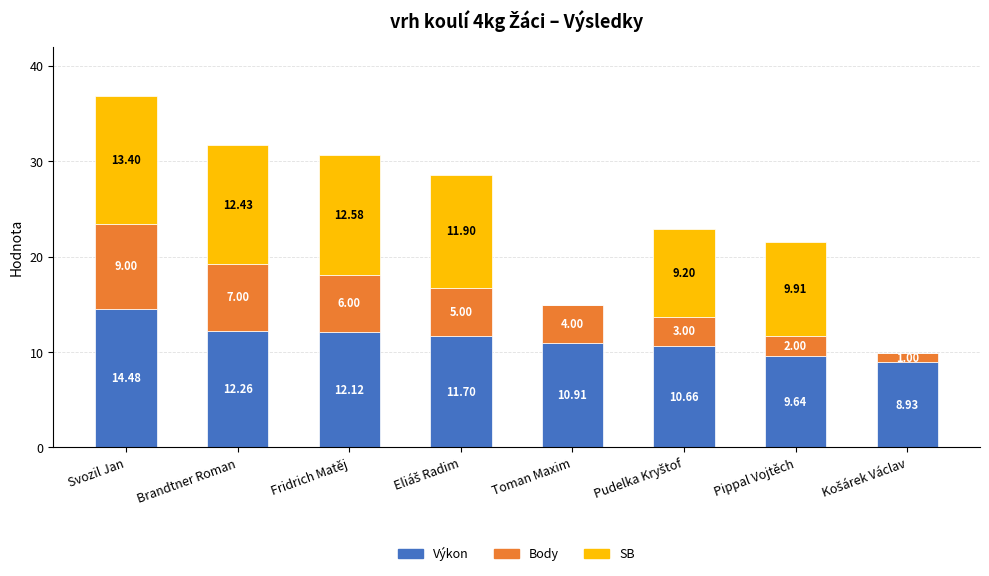

Where is Výkon nearest to the value 11?

Toman Maxim